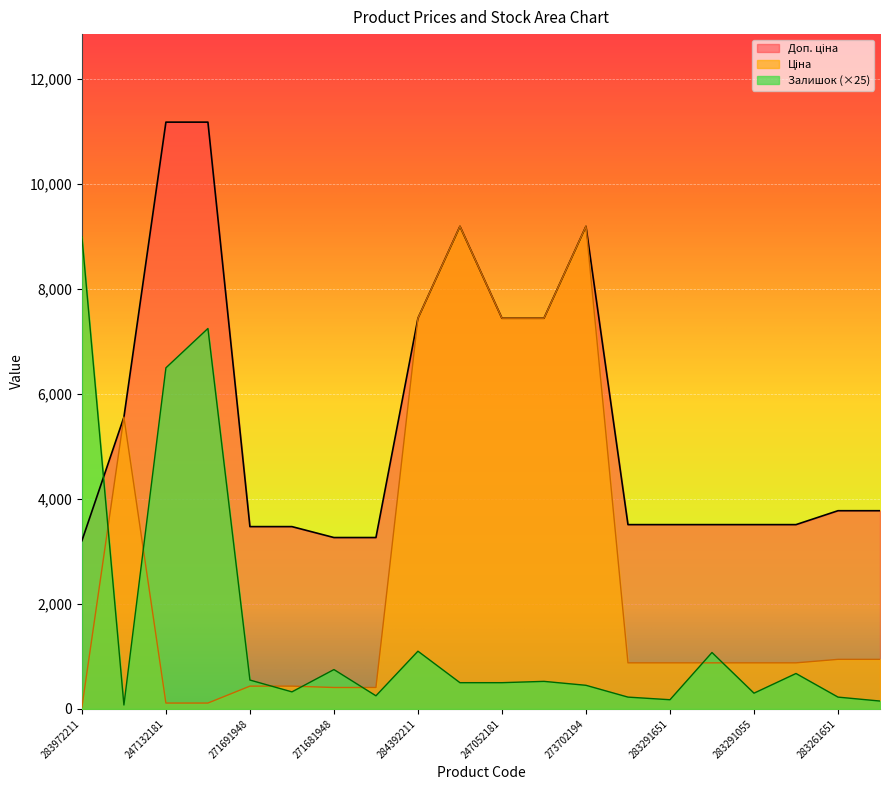

At 283291650, list the series in order from largest to smallest.

Доп. ціна, Залишок, Ціна